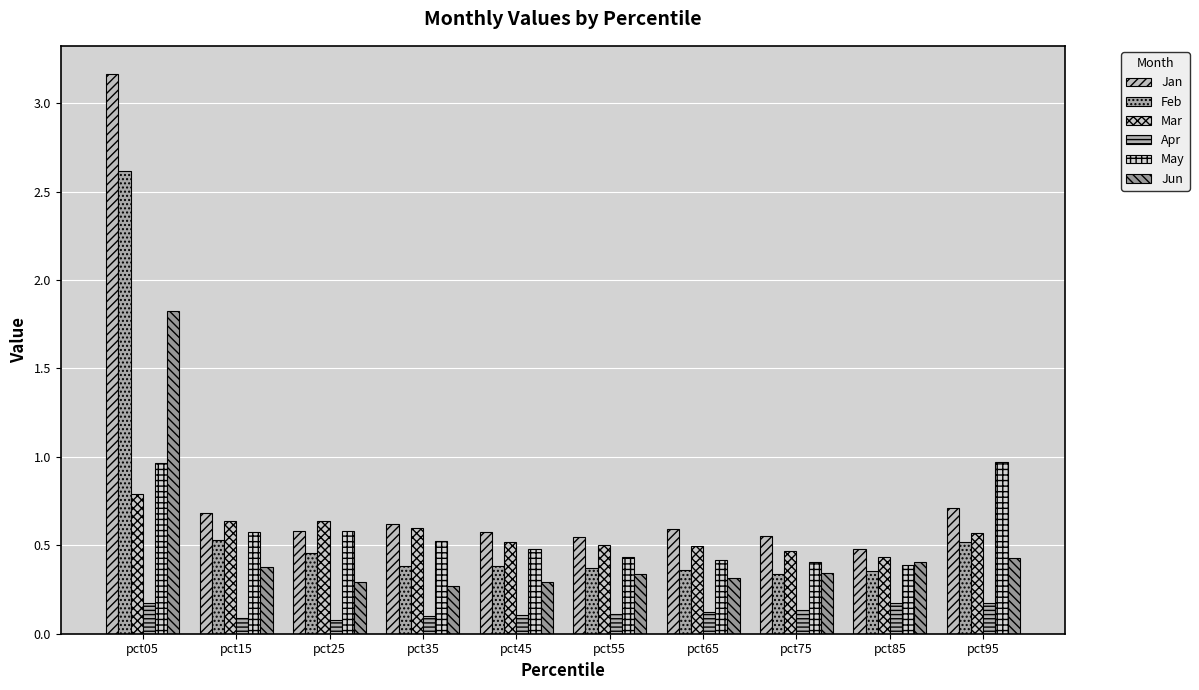

Which series has the largest total across all categories?

Jan